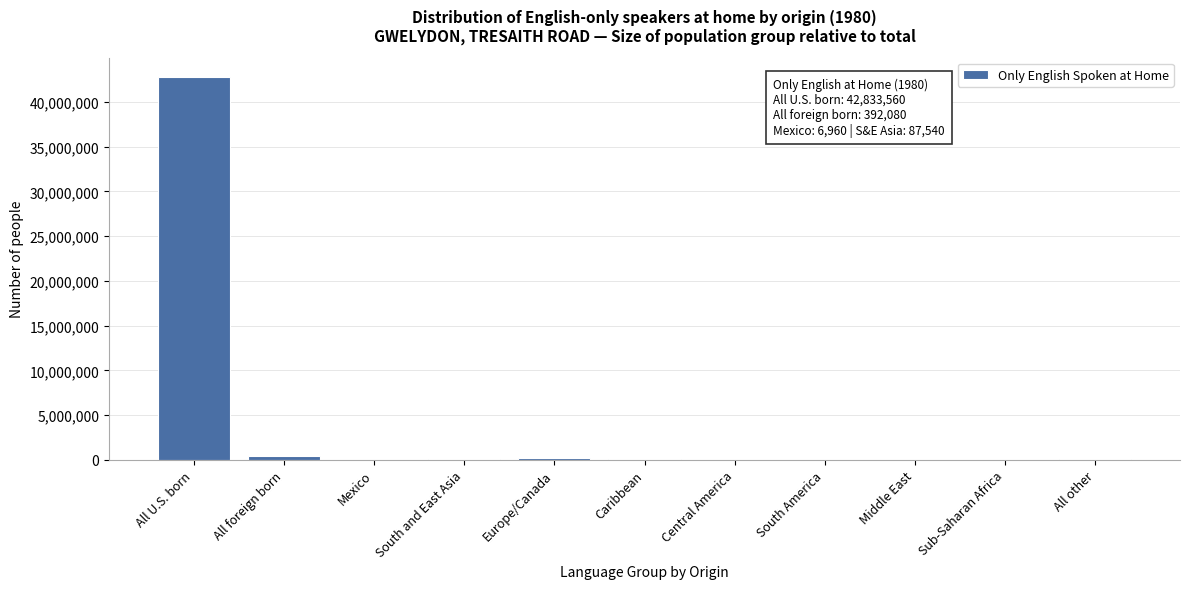

What is the maximum value shown in the chart?

42833560